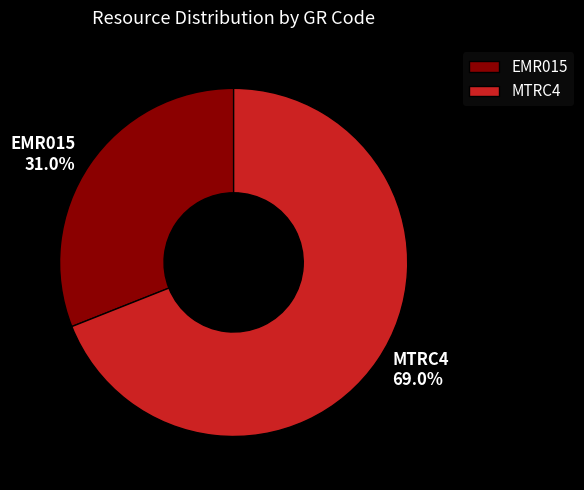

Does any single category account for the majority?

Yes